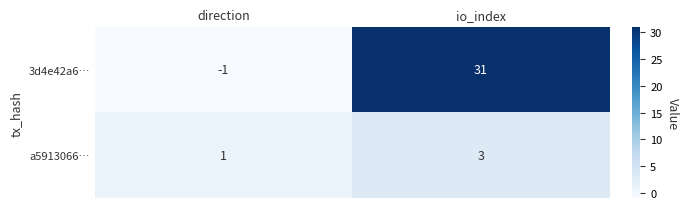

Rank the series at io_index from highest to lowest value.

3d4e42a6…, a5913066…